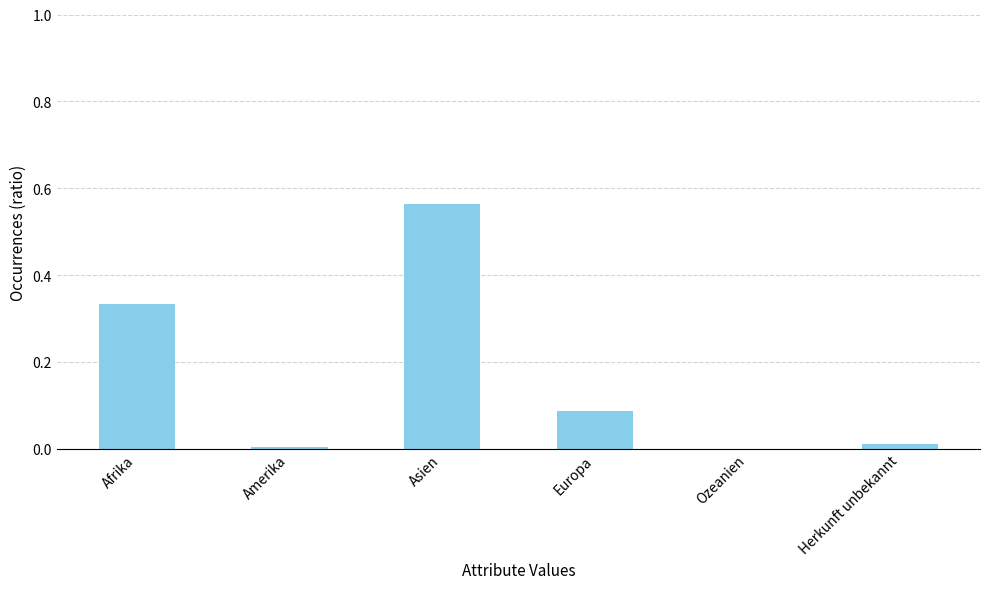

Between Amerika and Europa, which is larger?

Europa